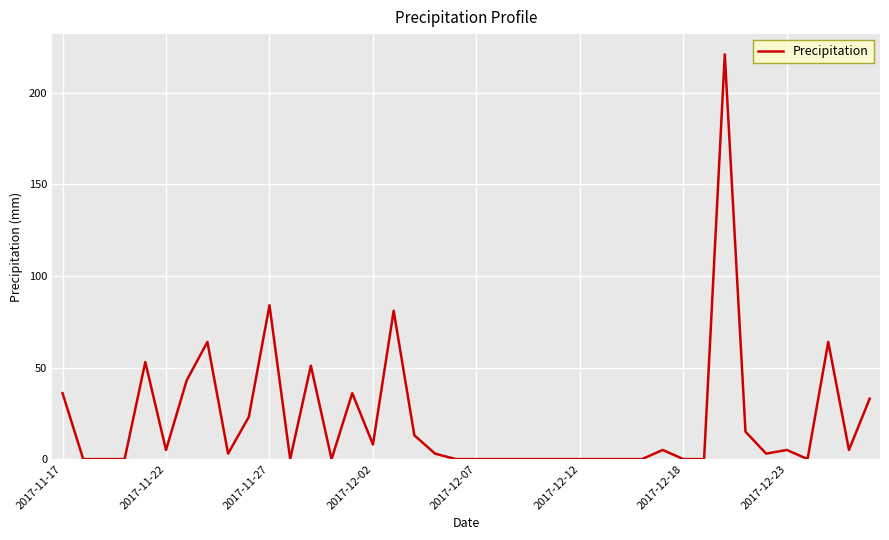

What is the greatest value displayed?

221